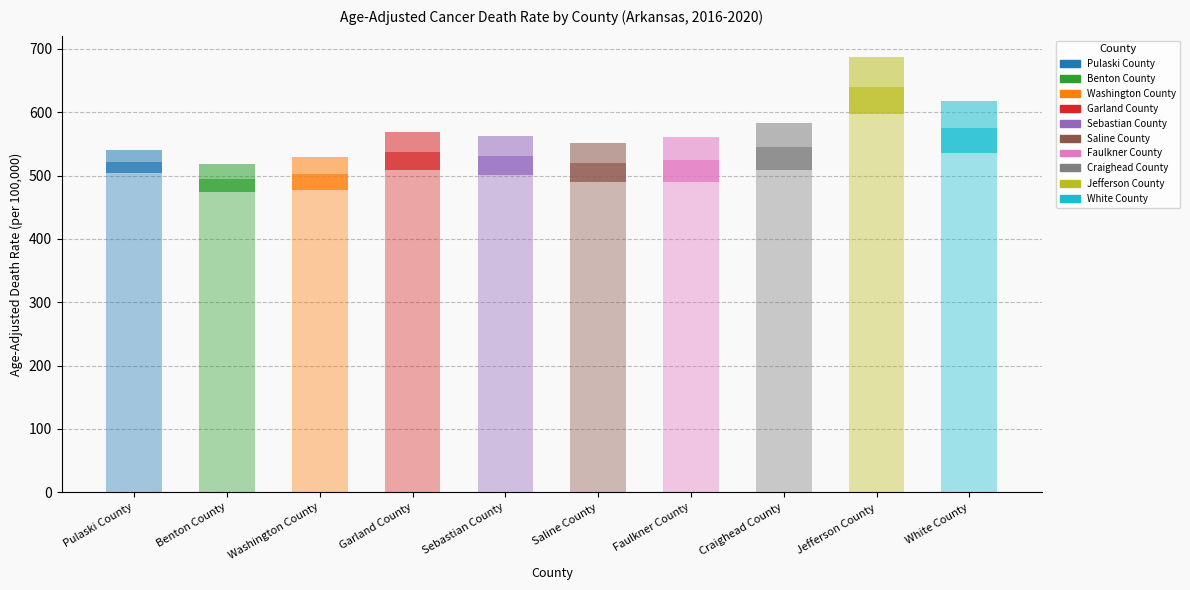

How many distinct data groups are displayed?

3